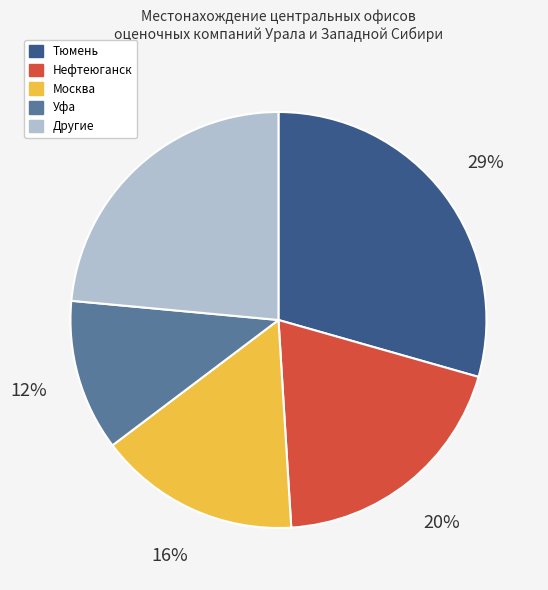

To the nearest percent, what is the average slice percentage?

20%